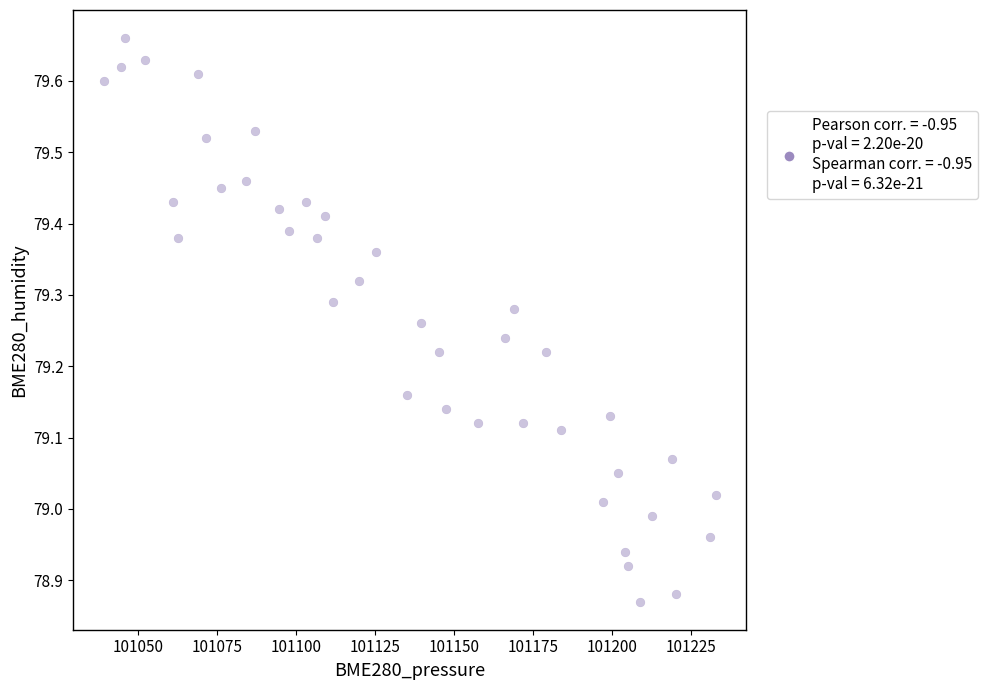

What is the range of Y values (max minus min)?

0.8